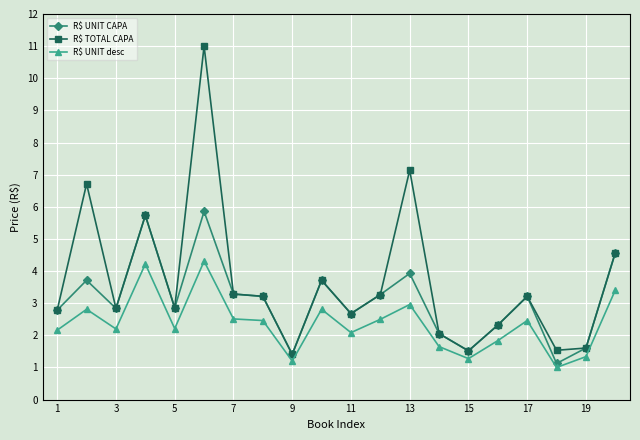

What is the average value of the R$ TOTAL CAPA series?

3.7